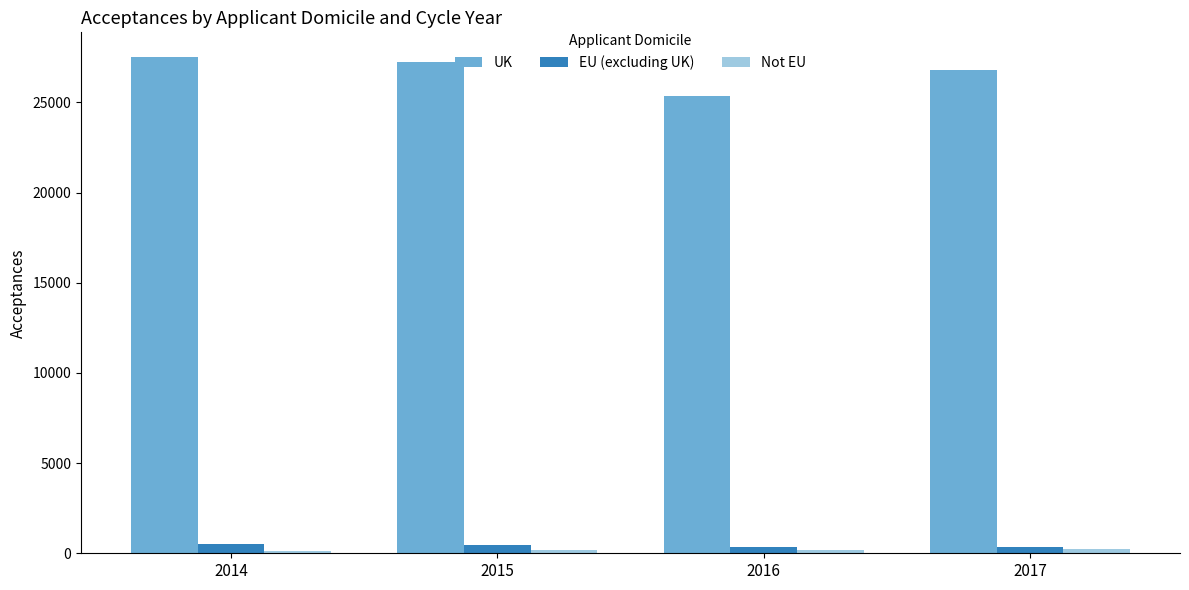

What is the difference between the maximum and second lowest values in the UK series?

715